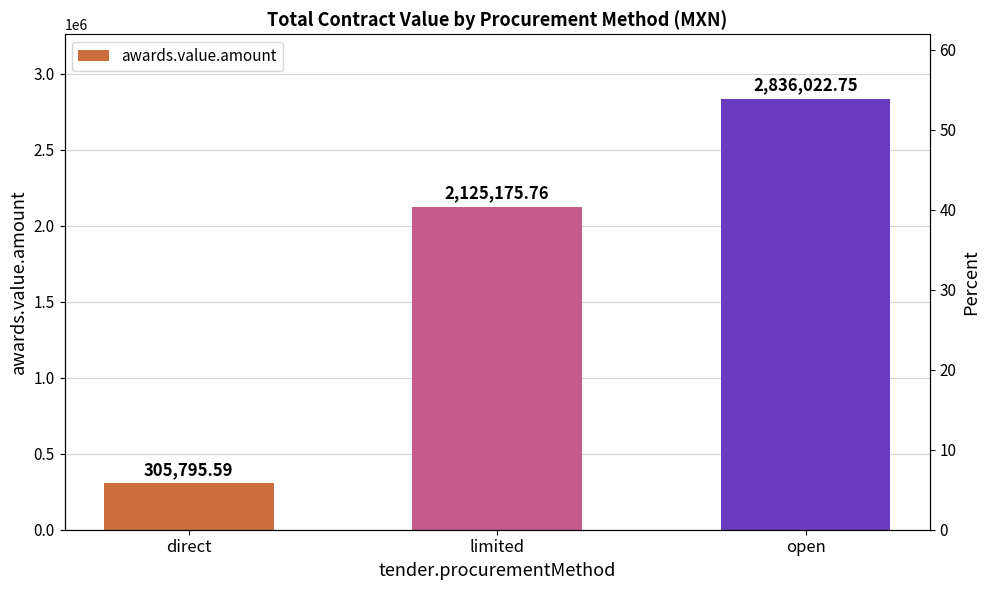

Between limited and open, which is larger?

open